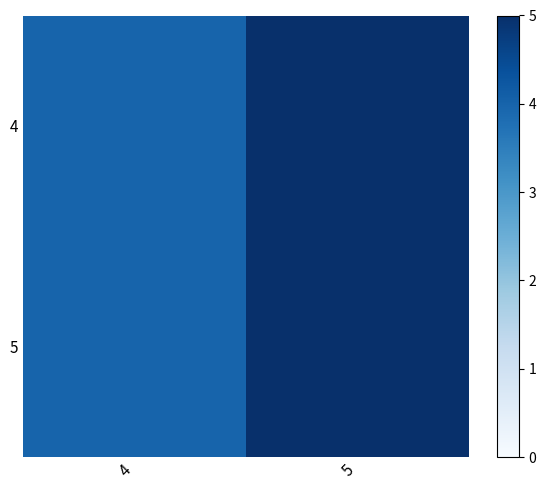

At how many categories does at least one series exceed 4?

1